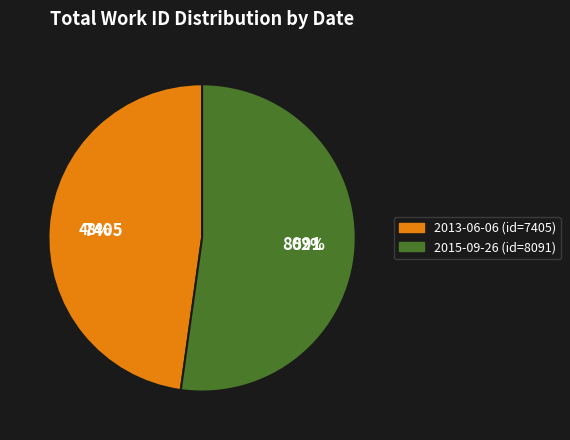

What percentage is the 2013-06-06 slice, to the nearest percent?

48%